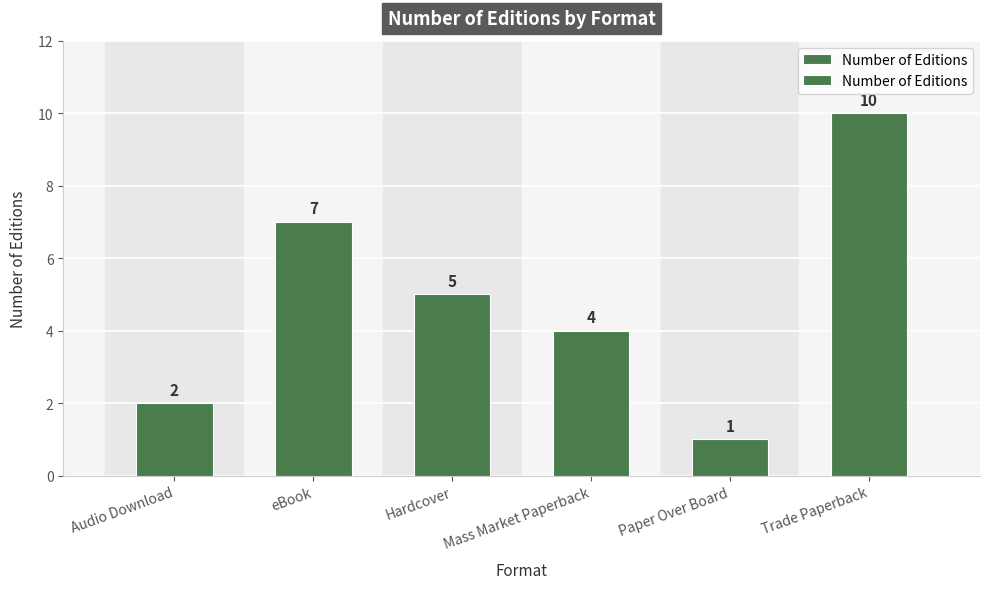

Where is the data nearest to the value 5?

Hardcover